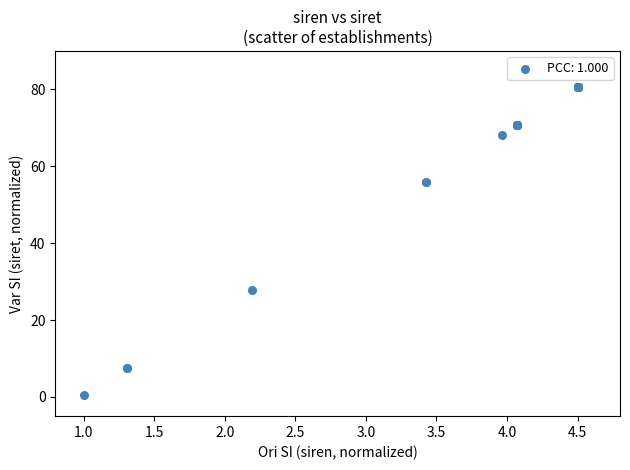

What Y value in the scatter plot is closest to 40?

27.7